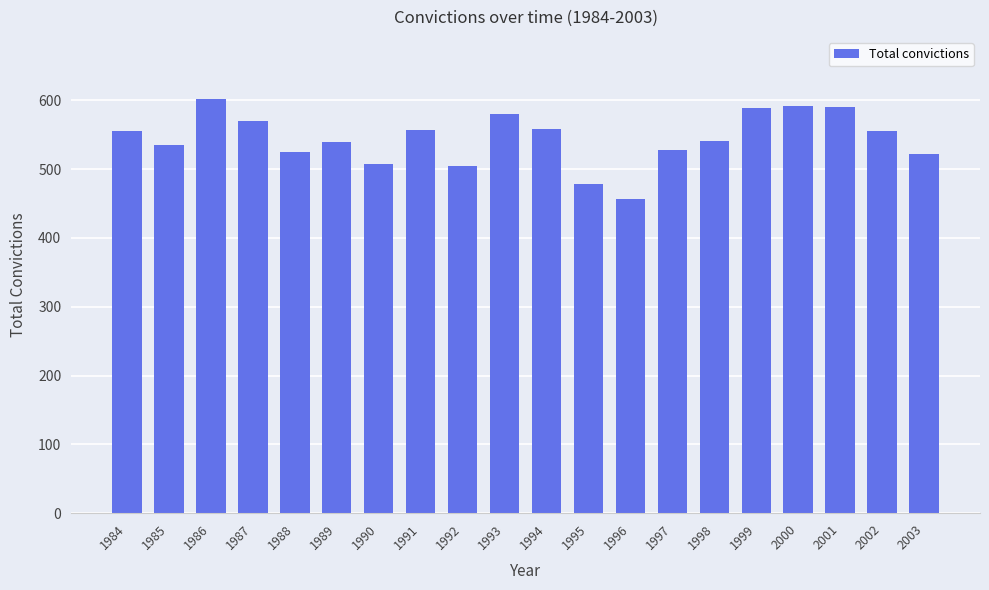

At which category does the chart reach its minimum across all series?

1996